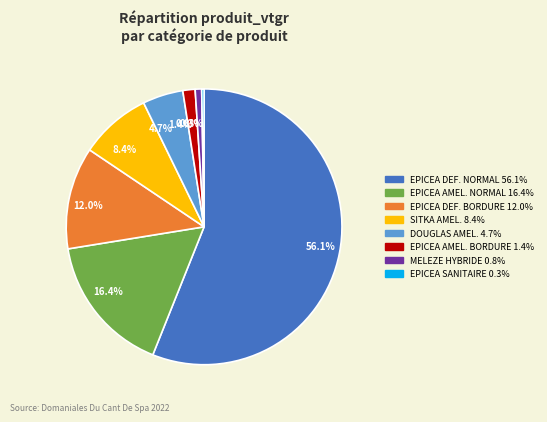

What is the total percentage of 56.1% and 8.4%?

64.4%